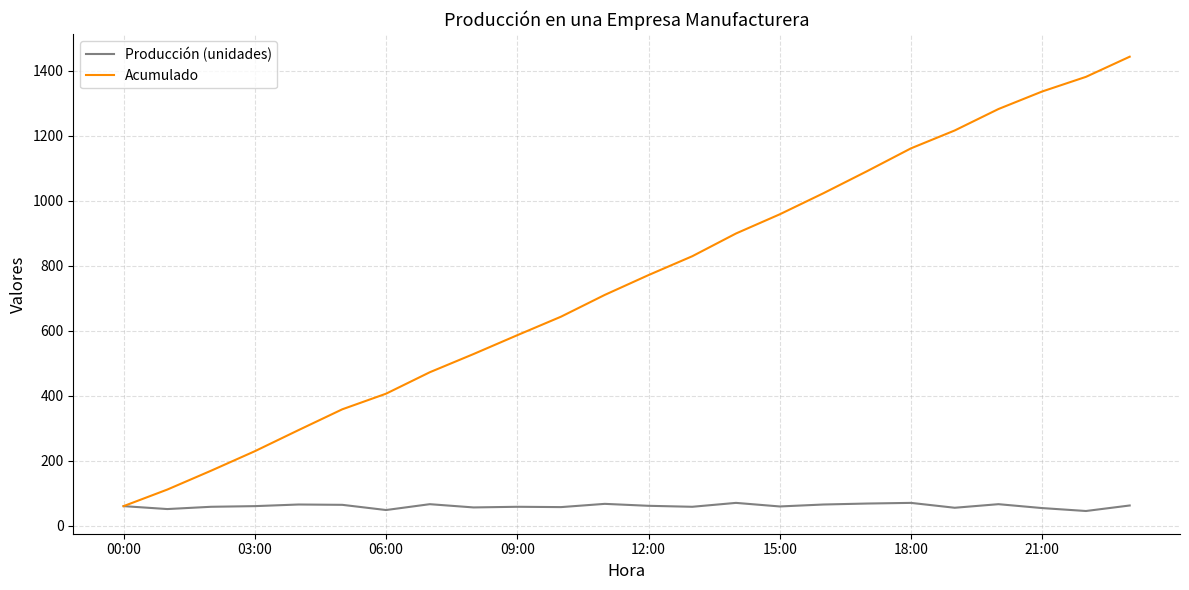

Rank the series by their average value, from lowest to highest.

Producción (unidades), Acumulado